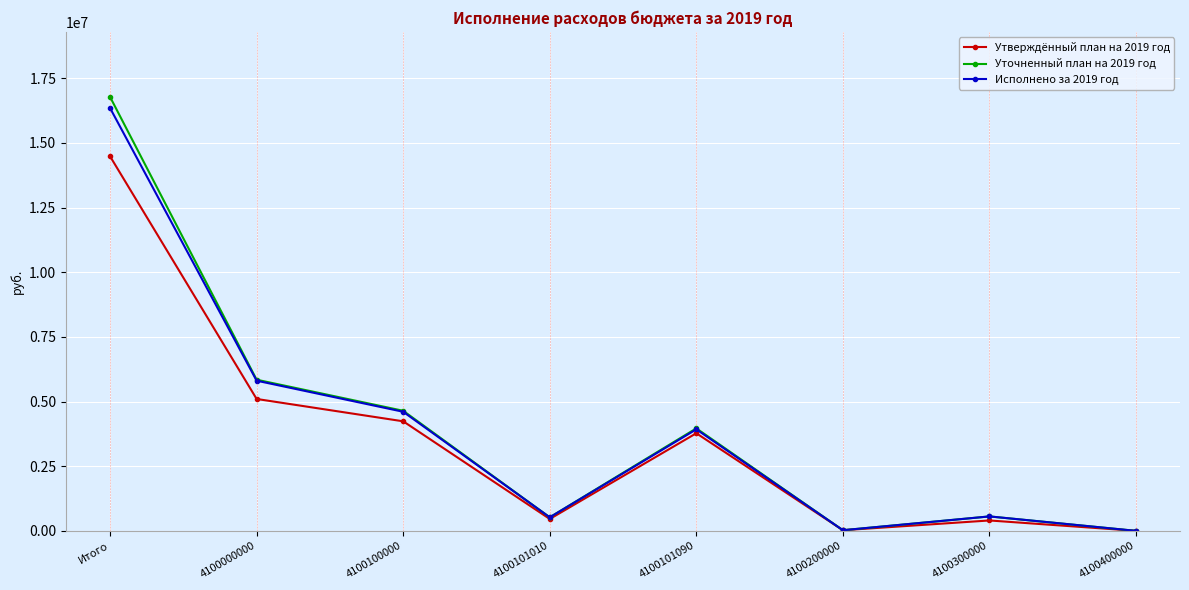

What is the sum of all Уточненный план на 2019 год values?

32343162.2